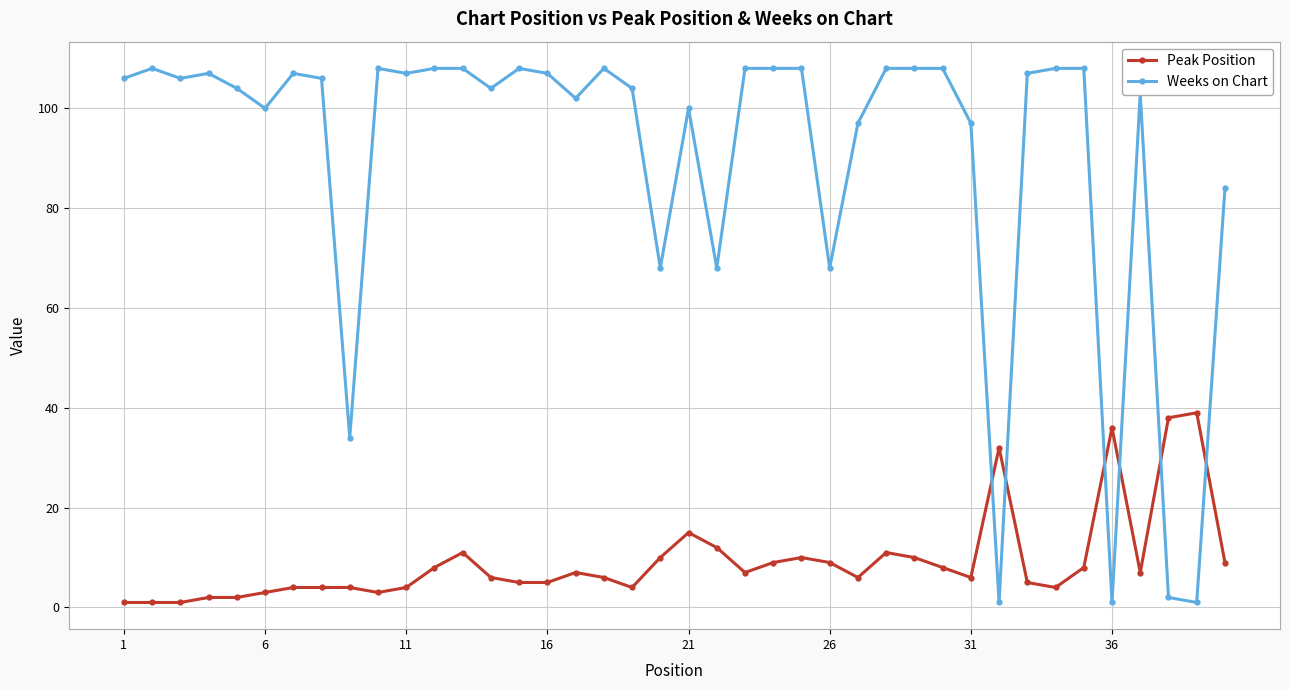

Is this an area chart (filled region under the line)?

No